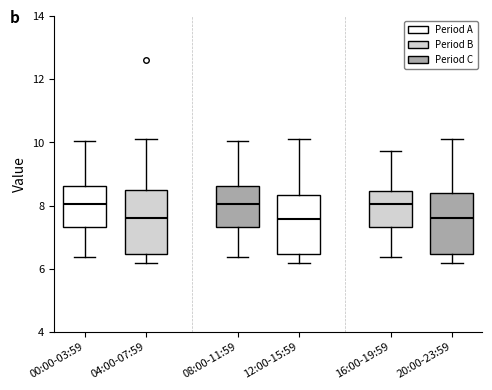

Reading left to right, read every box against the y-axis: the position of its median line, the range the box covers, and the ends of its whiskers. The values are not printed on the chart, so give them approximately, as read against the axis.

00:00-03:59: median 8.0, box 7.4 to 8.6, whiskers 6.4 to 10.0
04:00-07:59: median 7.6, box 6.4 to 8.4, whiskers 6.2 to 10.2
08:00-11:59: median 8.0, box 7.4 to 8.6, whiskers 6.4 to 10.0
12:00-15:59: median 7.6, box 6.4 to 8.4, whiskers 6.2 to 10.2
16:00-19:59: median 8.0, box 7.4 to 8.4, whiskers 6.4 to 9.8
20:00-23:59: median 7.6, box 6.4 to 8.4, whiskers 6.2 to 10.2